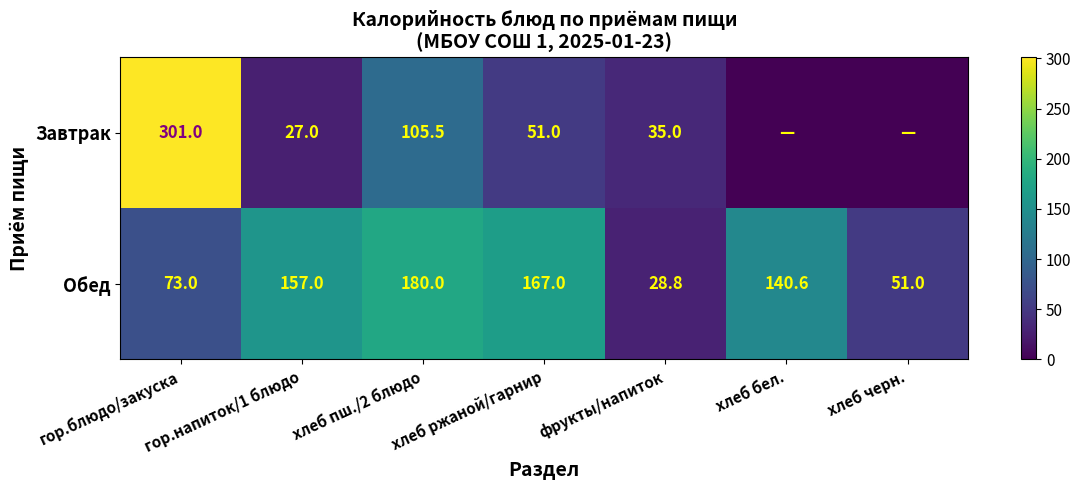

The value of Обед at хлеб бел. is 43.6. True or false?

False